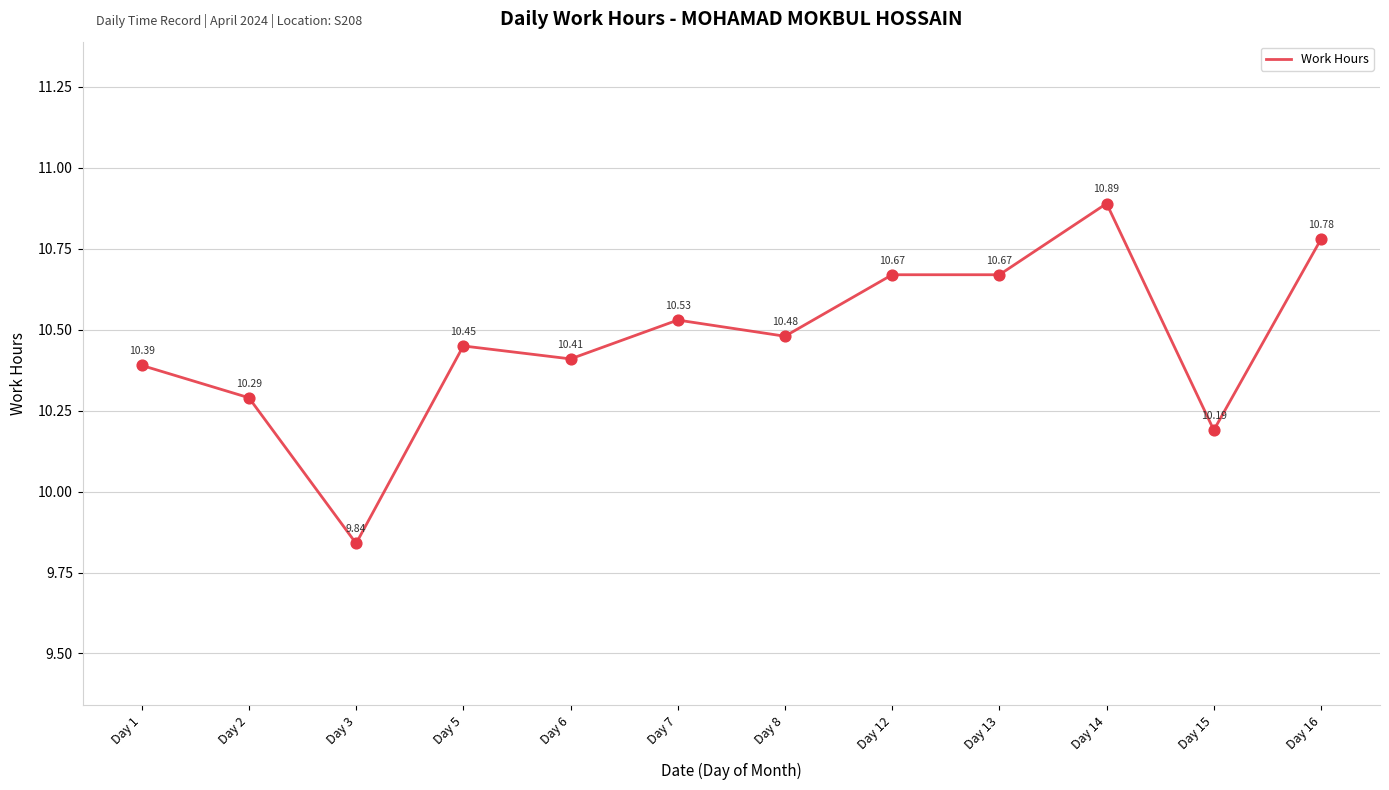

Approximately how many times larger is the value at Day 15 compared to Day 2?

1.0